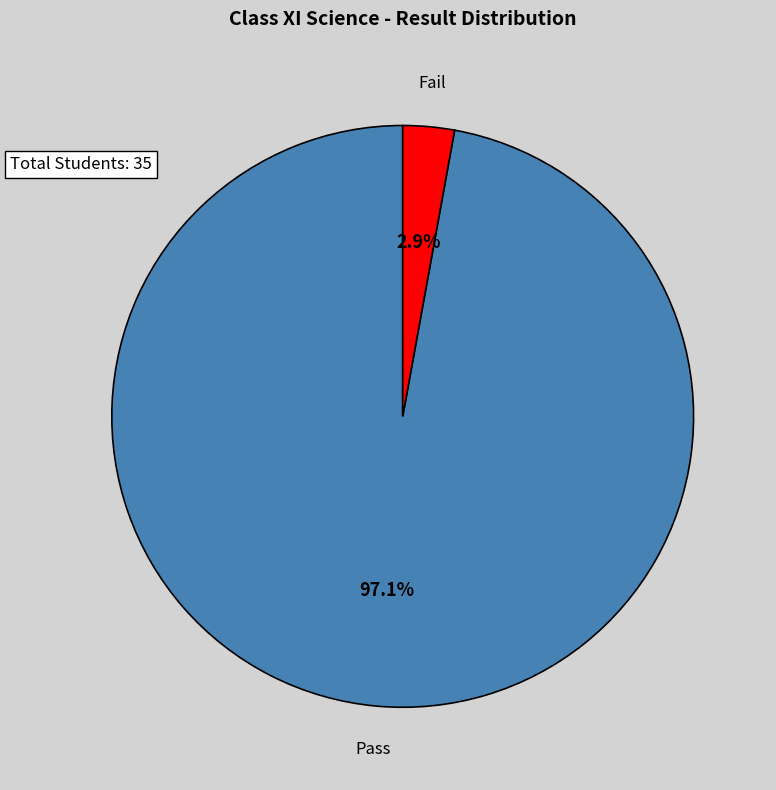

What portion of the pie excludes Fail?

97.1%